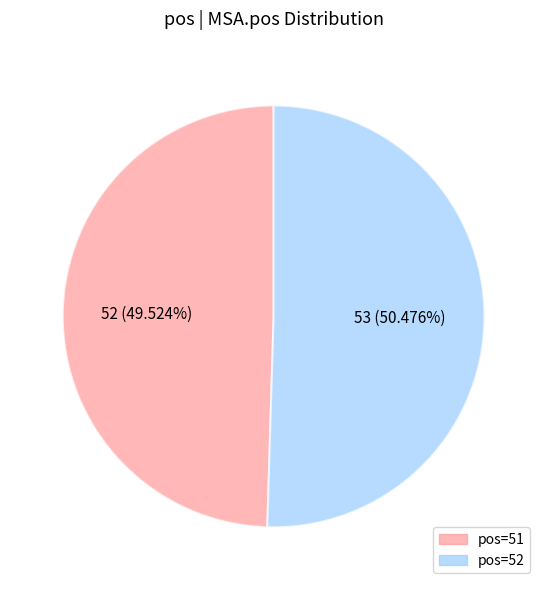

Does any single category account for the majority?

Yes